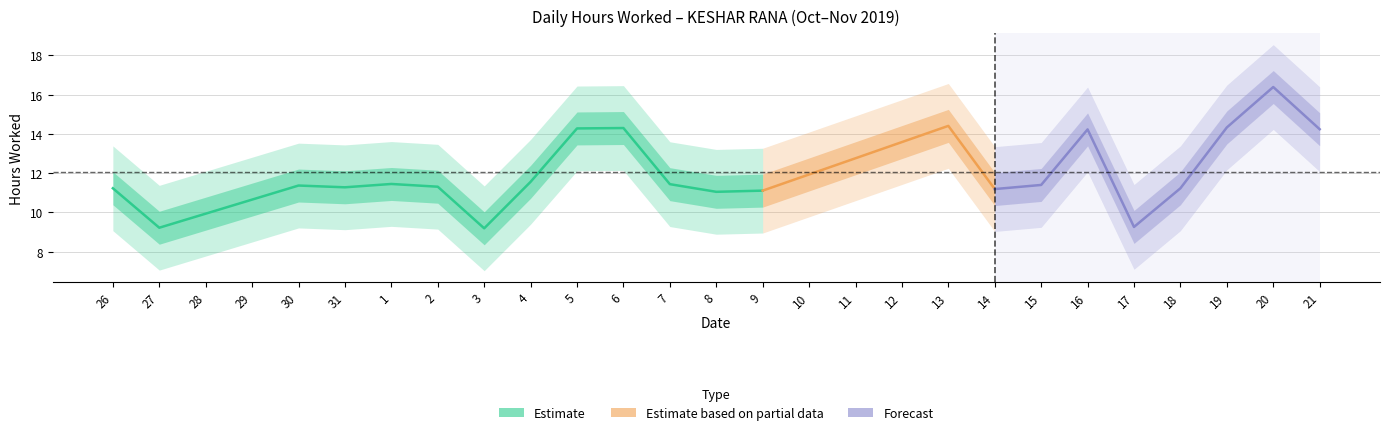

List the labels in order of value, largest first.

20, 13, 19, 6, 5, 21, 16, 4, 1, 7, 15, 30, 2, 31, 26, 18, 14, 9, 8, 17, 27, 3, 28, 29, 10, 11, 12